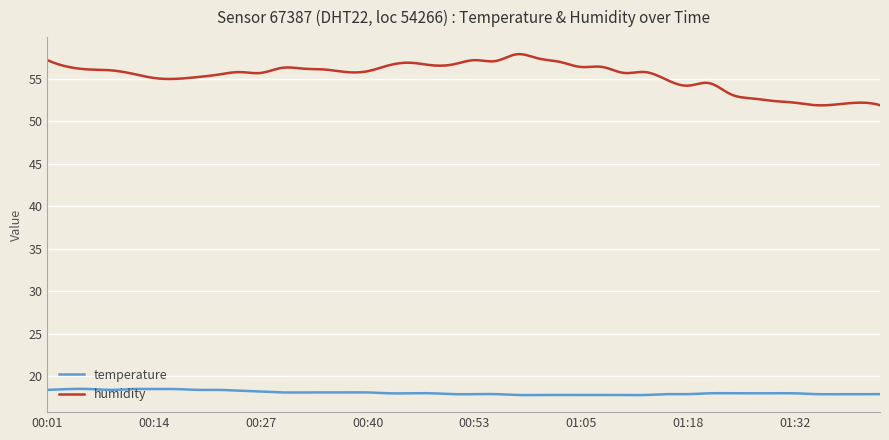

What is the maximum value for humidity?

57.9